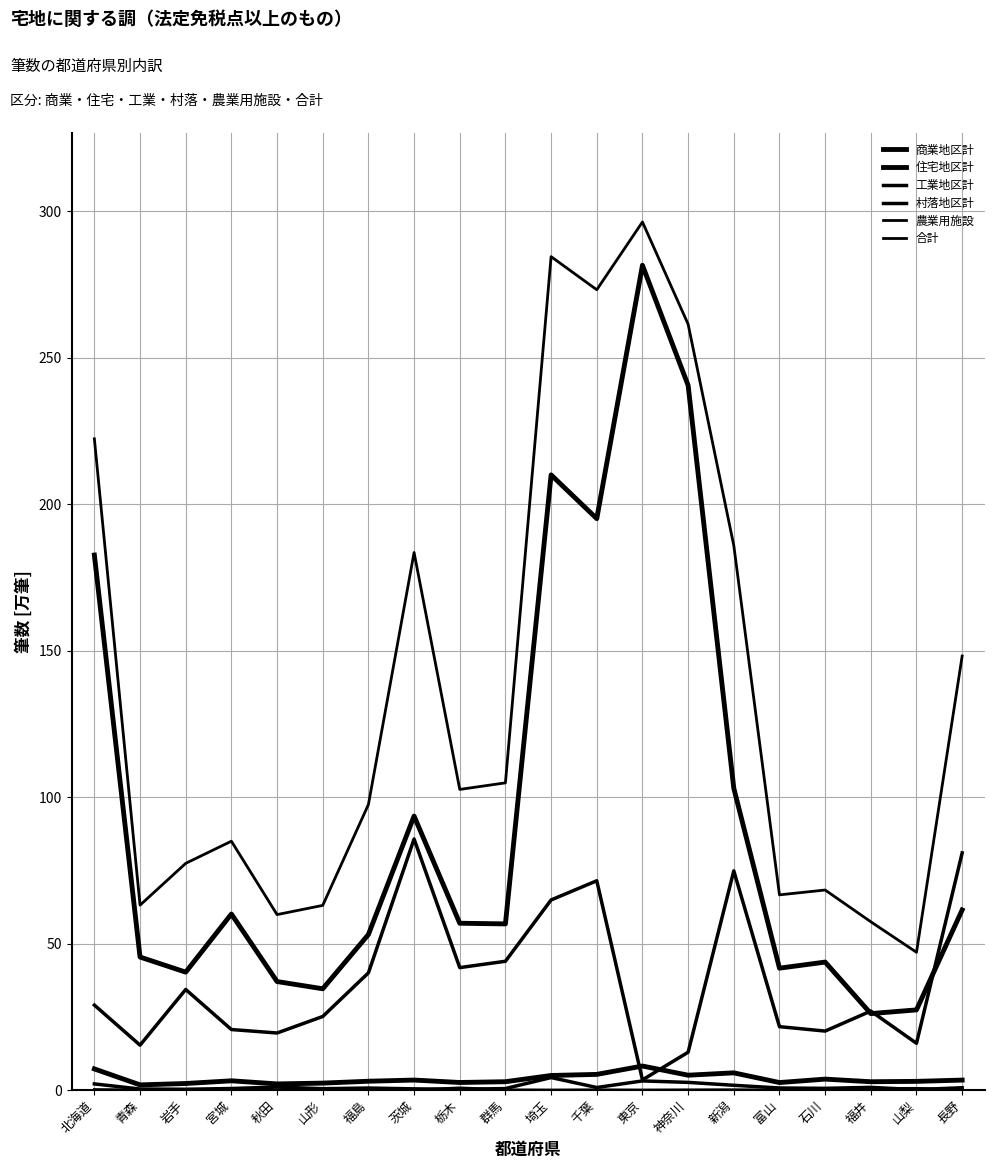

Is it true that 工業地区計 equals 0.5 at 群馬?

True